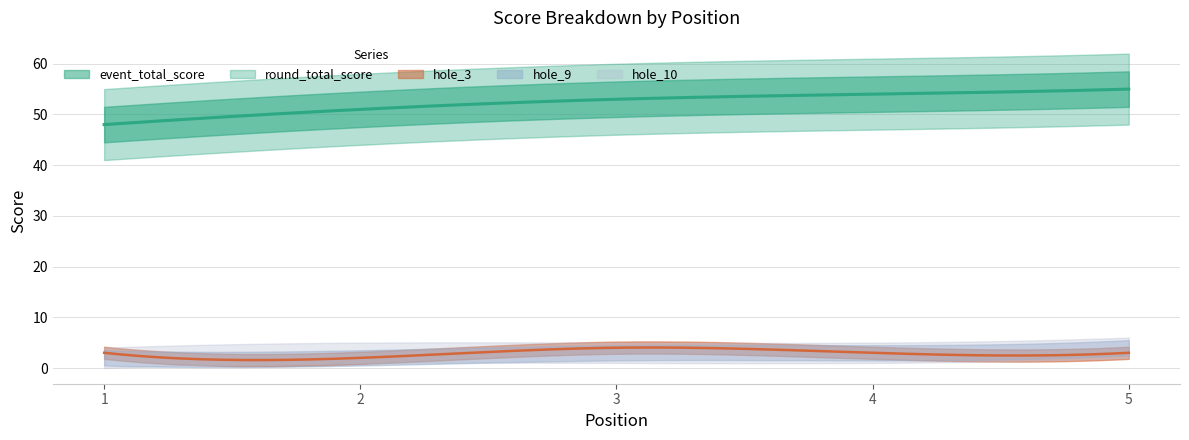

What is the total value across all series at 3?

116